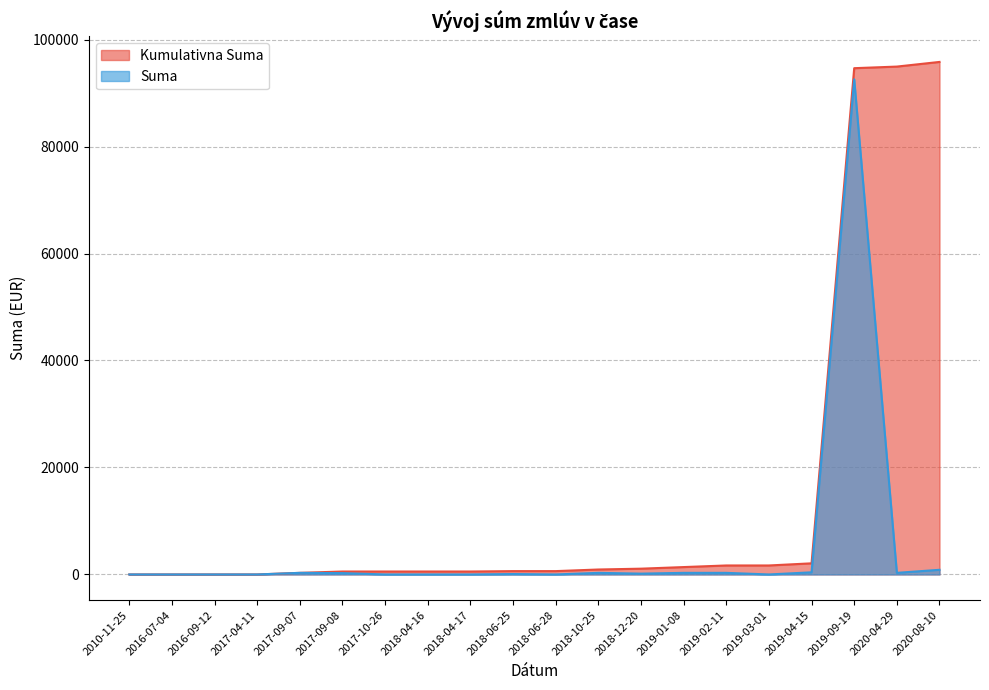

What is the label of the 3rd point from the left?

2016-09-12